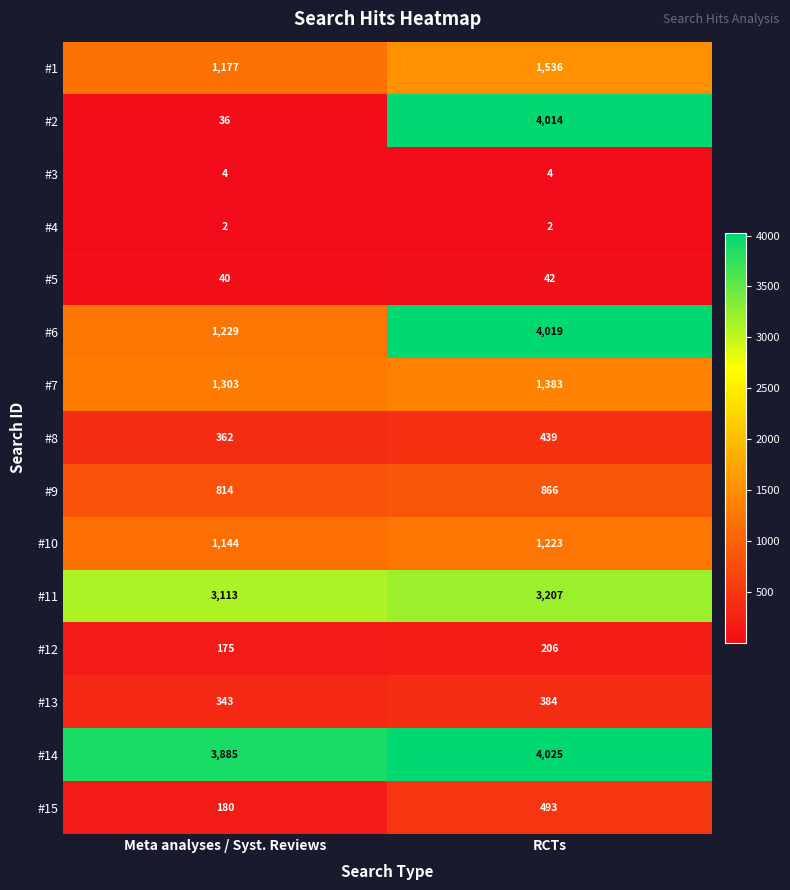

At RCTs, list the series in order from largest to smallest.

#14, #6, #2, #11, #1, #7, #10, #9, #15, #8, #13, #12, #5, #3, #4